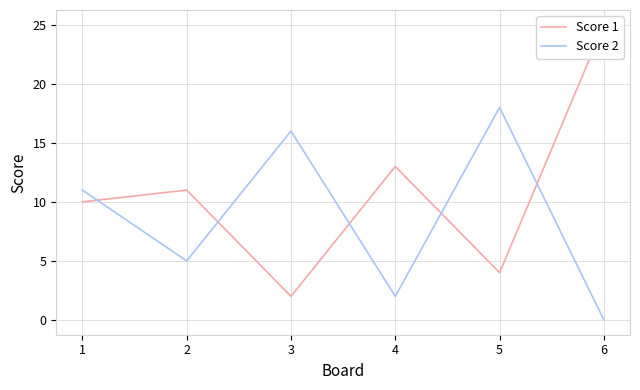

At which category does Score 2 reach its first local valley?

2